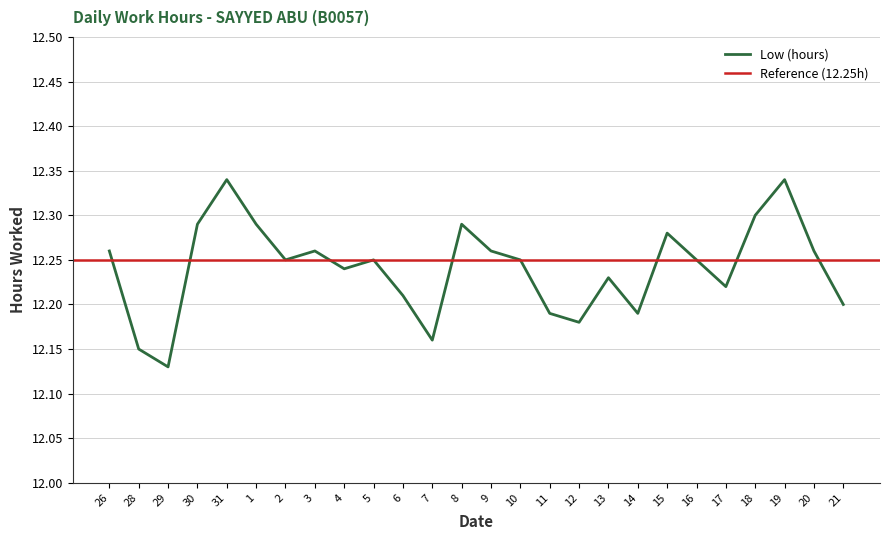

Rank the categories by value from lowest to highest.

29, 28, 7, 12, 11, 14, 21, 6, 17, 13, 4, 2, 5, 10, 16, 26, 3, 9, 20, 15, 30, 1, 8, 18, 31, 19